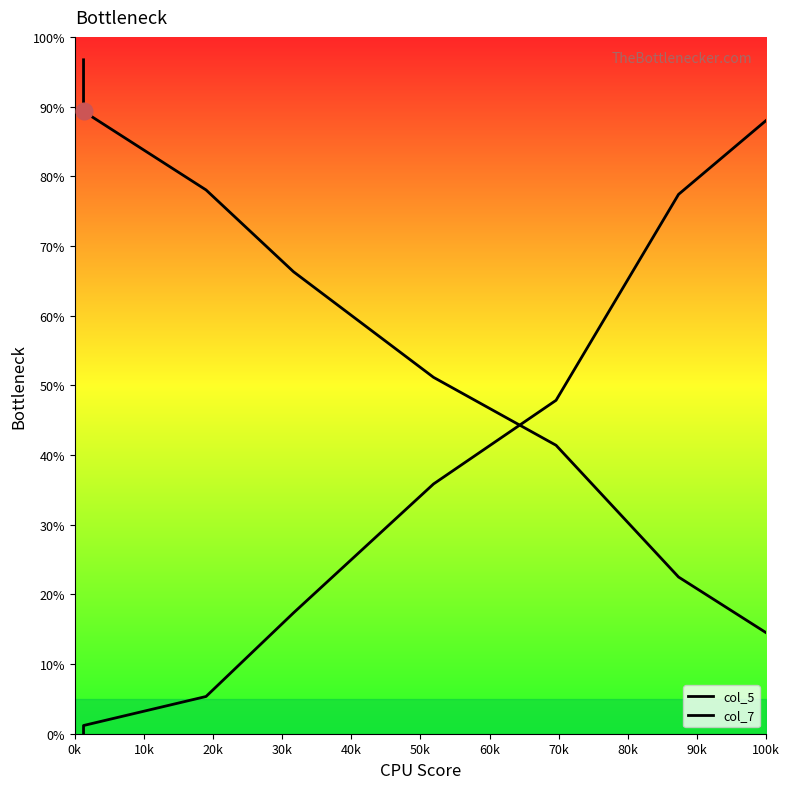

What position from the left is 40k?

5